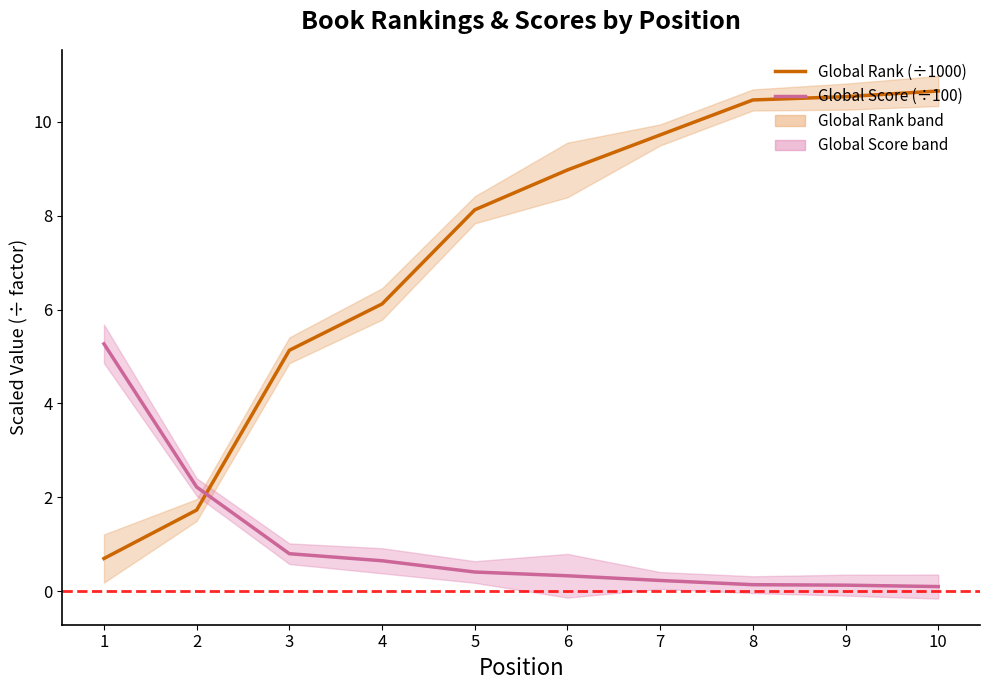

What is the difference between the Global Score (÷100) values at 4 and 8?

0.5